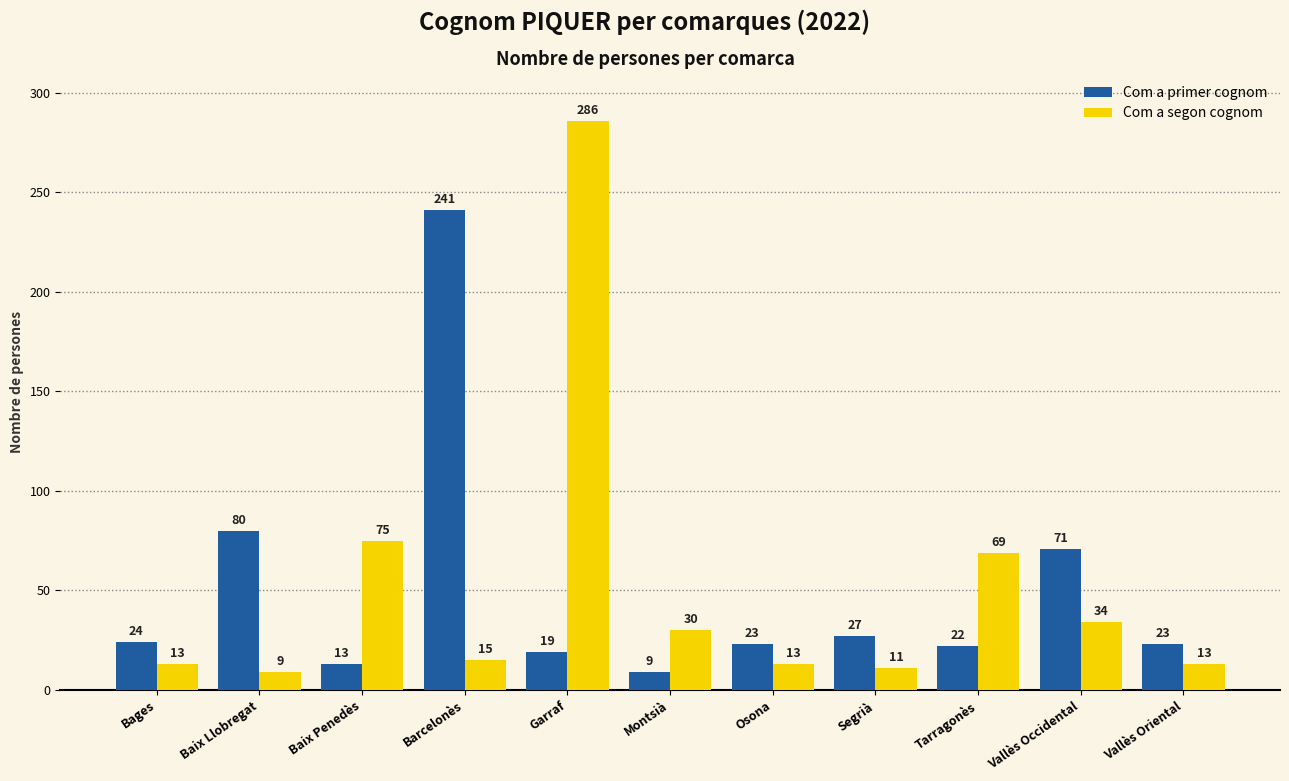

What is the label of the 4th bar from the left?

Barcelonès